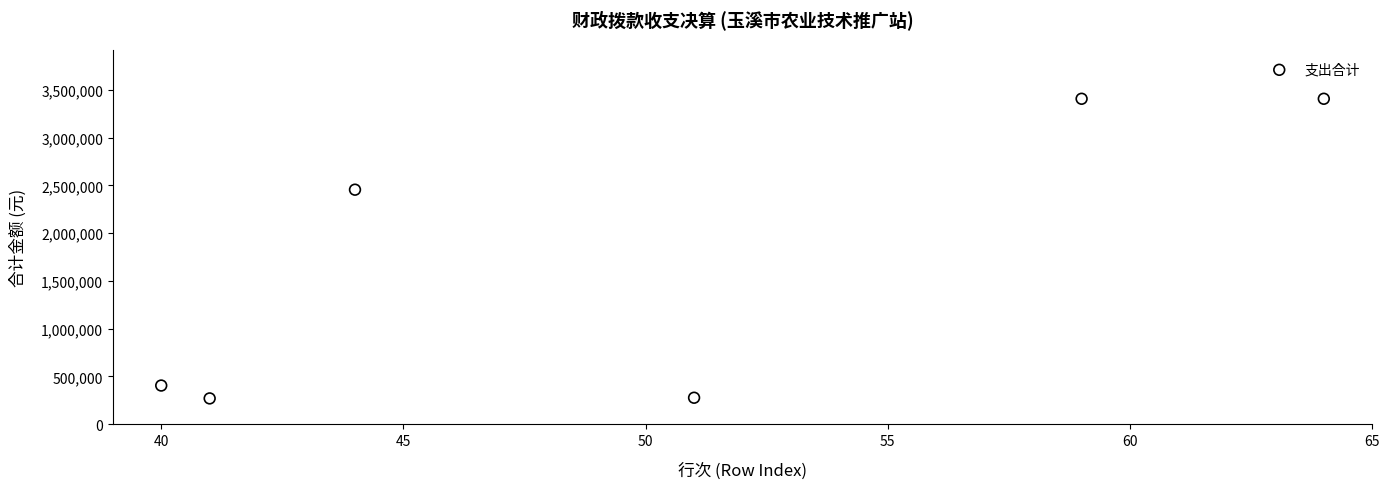

What is the average X value?

49.8